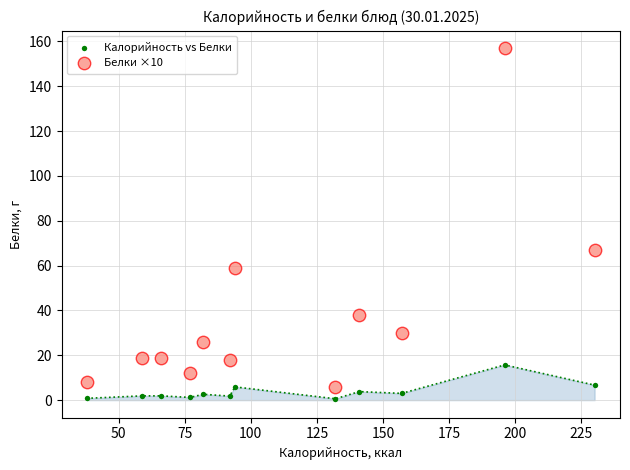

Which series contains the highest Y value?

Белки ×10